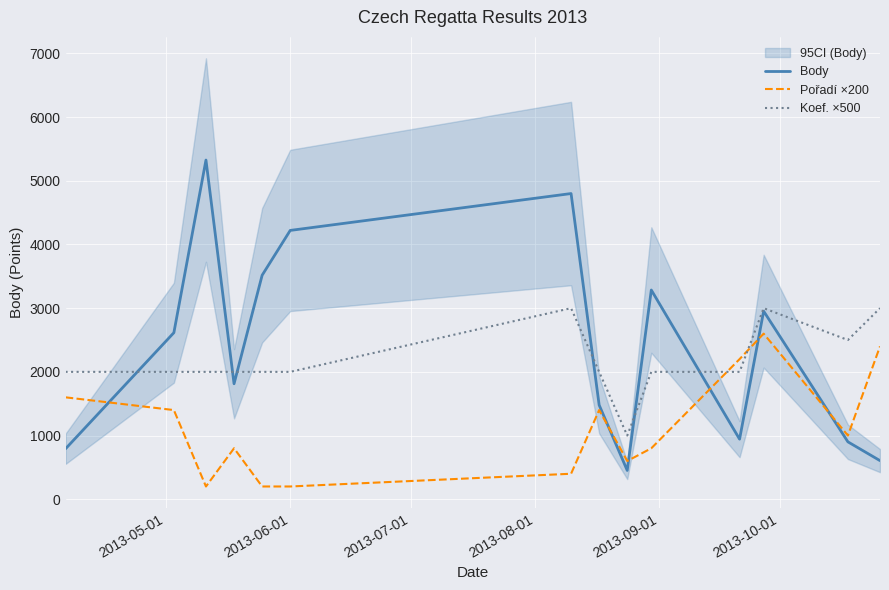

List the series in order of their peak value, lowest first.

Pořadí ×200, Koef. ×500, Body